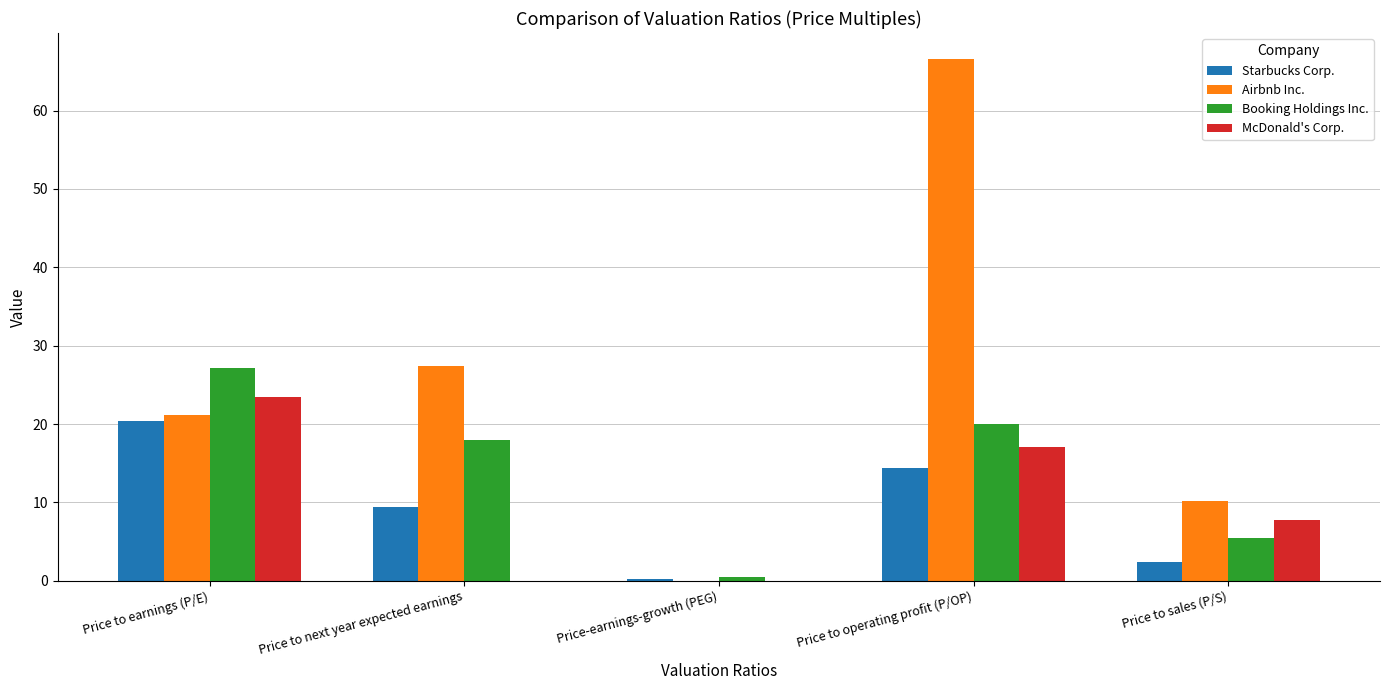

At which category is the sum across all series the highest?

Price to operating profit (P/OP)